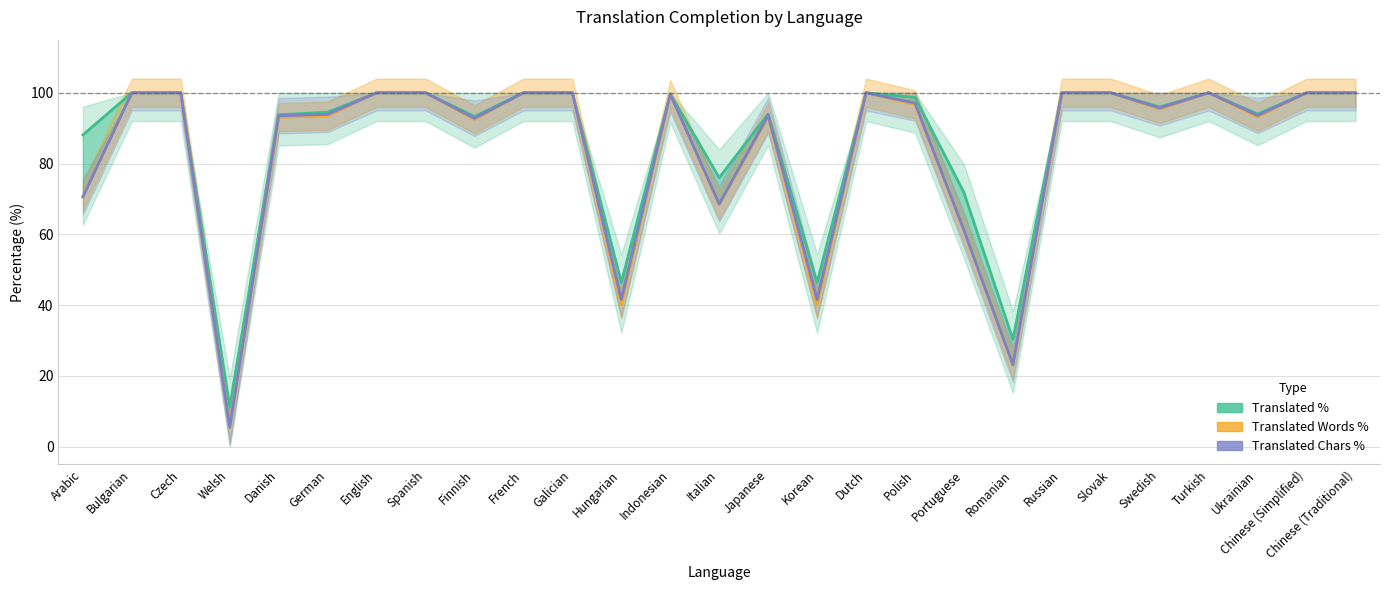

The Translated Chars % series shows 9.8 at Welsh. True or false?

False